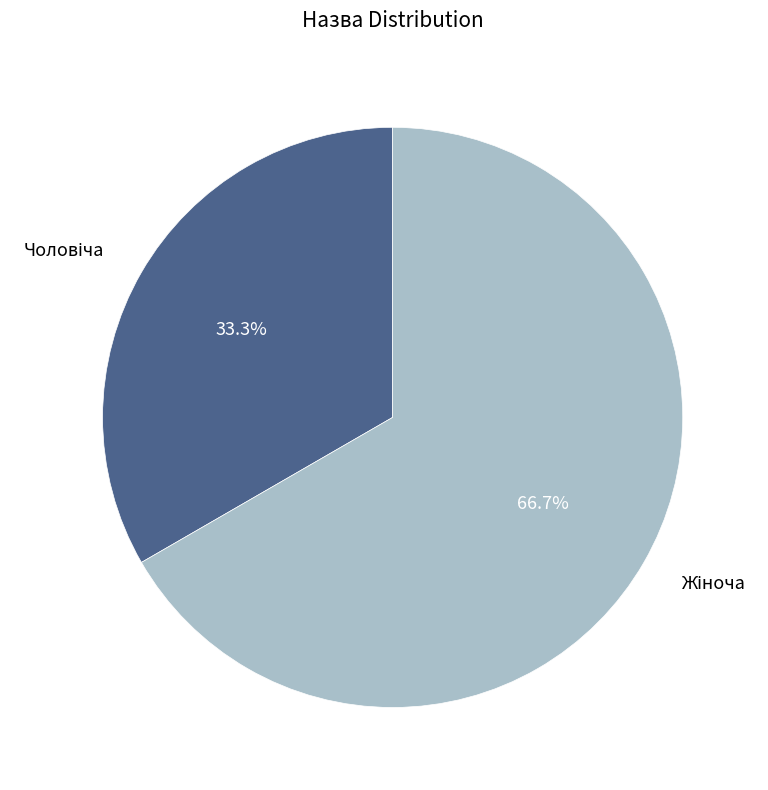

Is there a majority slice in this chart?

Yes